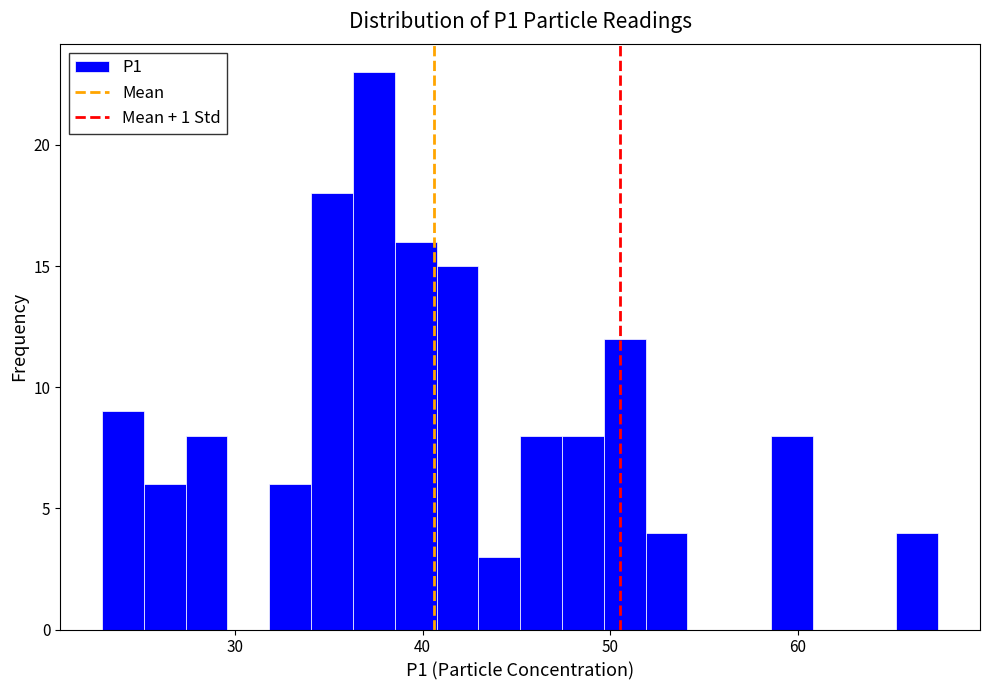

Read against the x-axis, roughly where is the centre of the tallest bar?

37